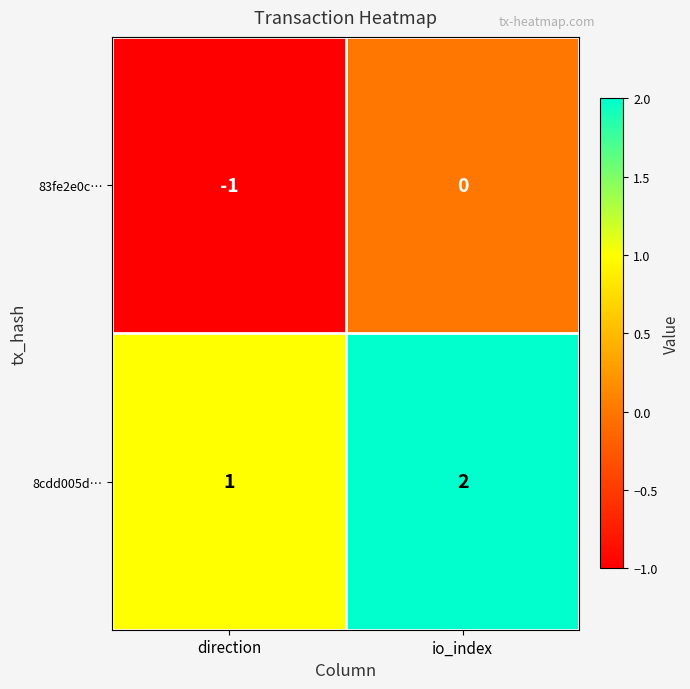

List the series in order of their overall mean, highest first.

8cdd005d…, 83fe2e0c…